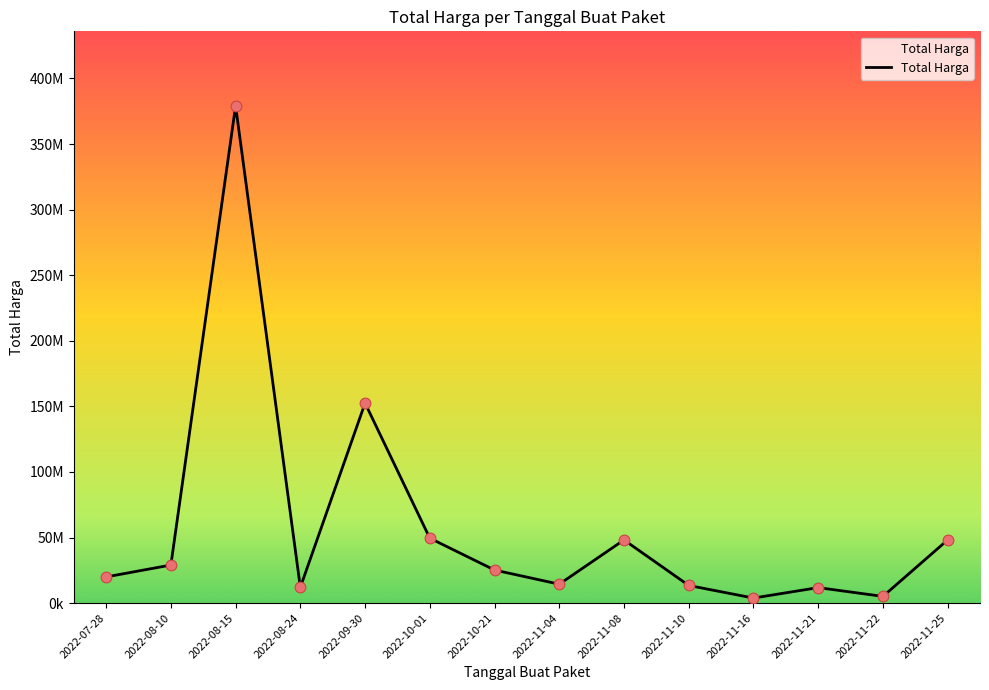

What is the change in value from 2022-11-08 to 2022-11-21?

-36340000